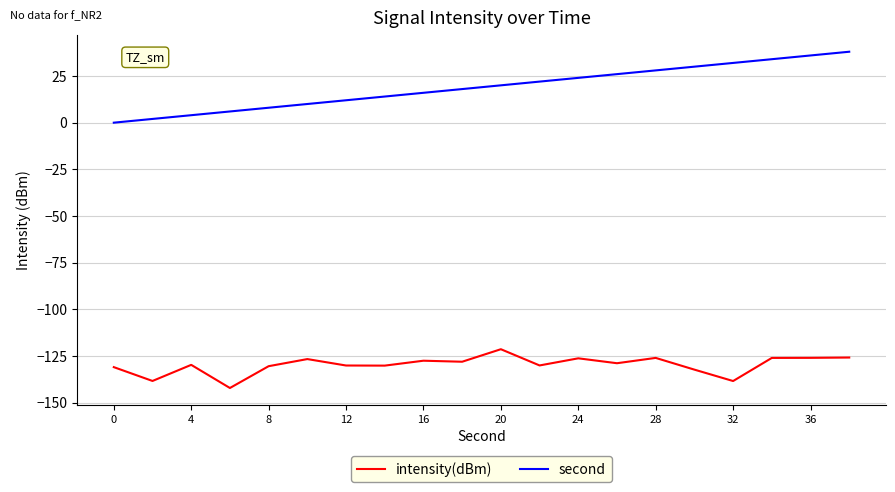

Which series has the largest total across all categories?

second